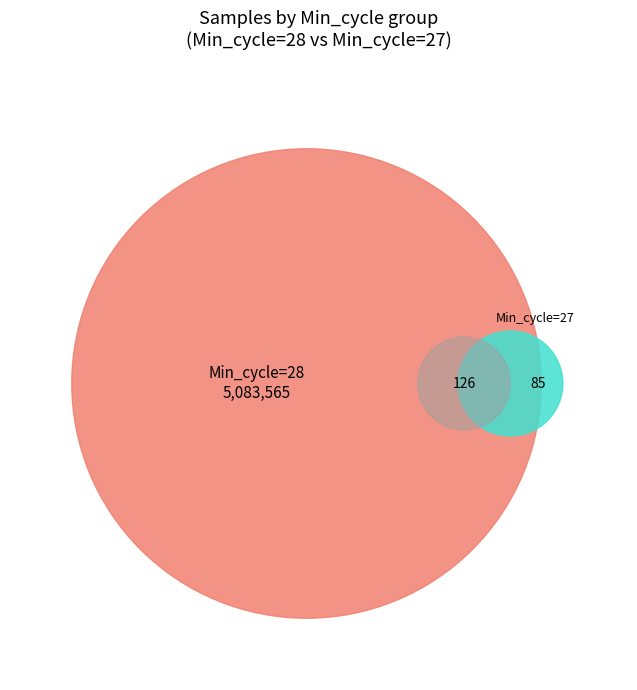

Which slice is the largest?

28